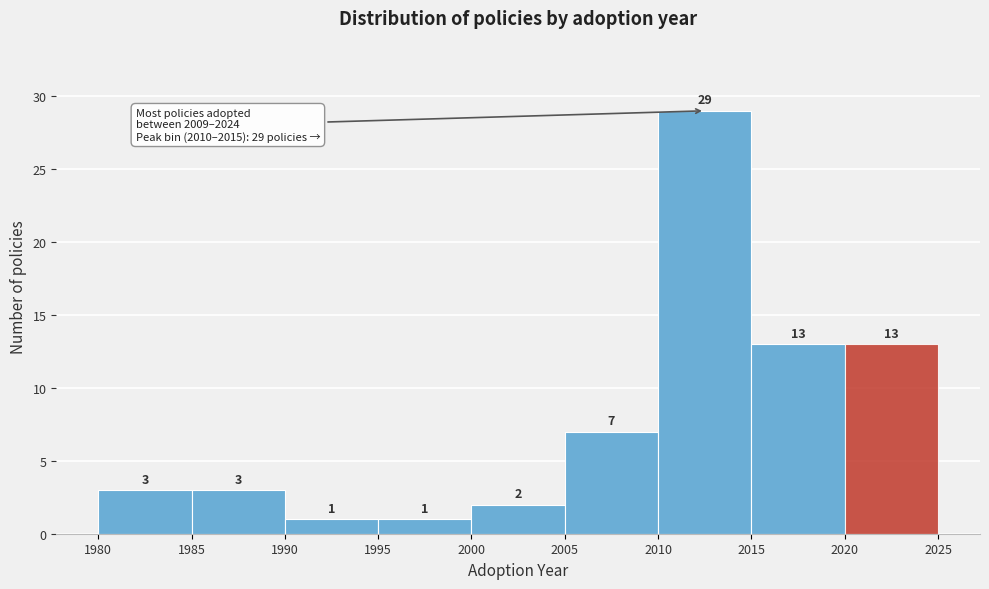

What is the height of the bar covering 2005 to 2010 on the x-axis?

7